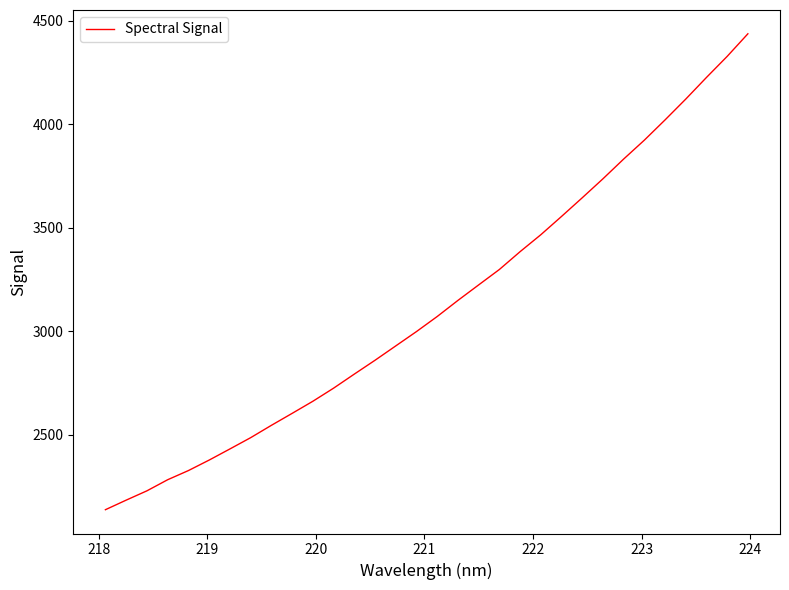

What is the greatest value displayed?

4437.6